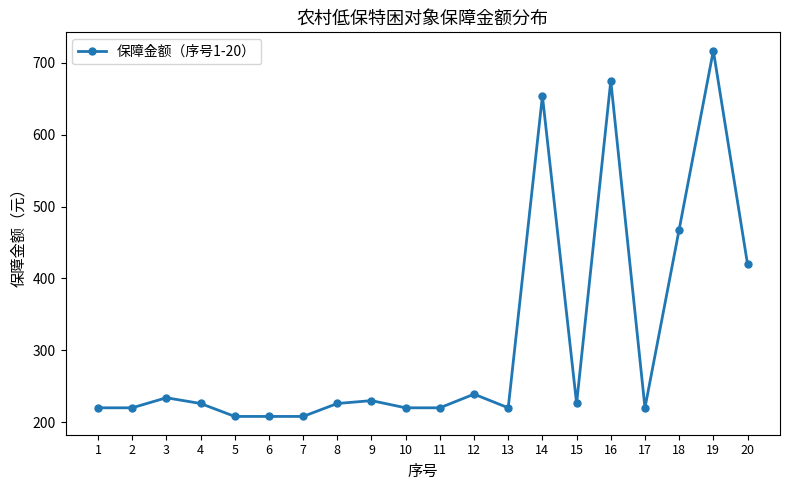

Reading left to right, what are all the values shown in this chart?

220	220	234	226	208	208	208	226	230	220	220	239	220	654	226	675	220	468	717	420